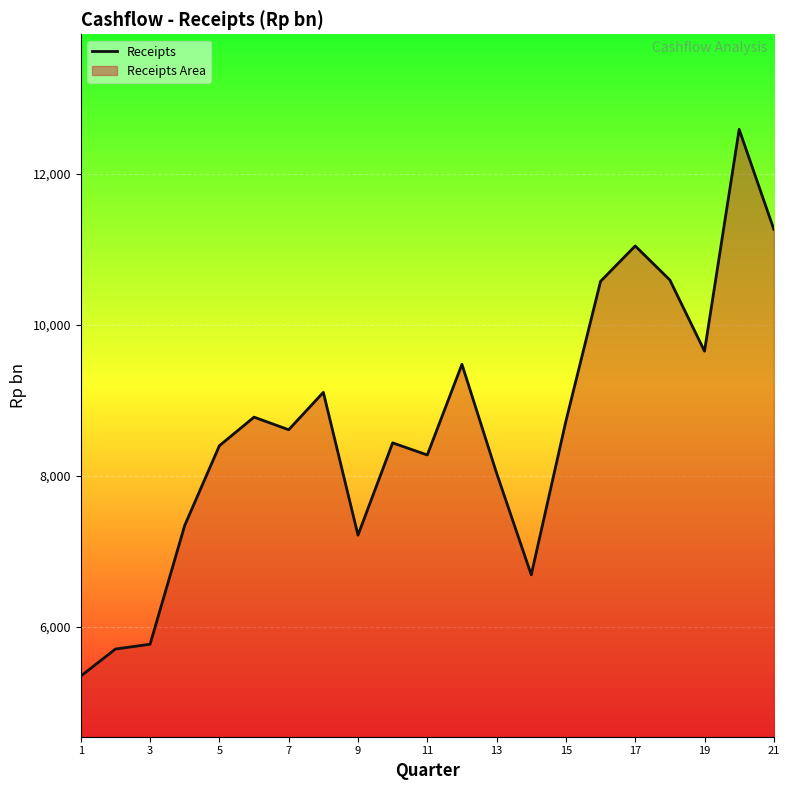

What is the difference between the maximum and minimum values?

7236.8